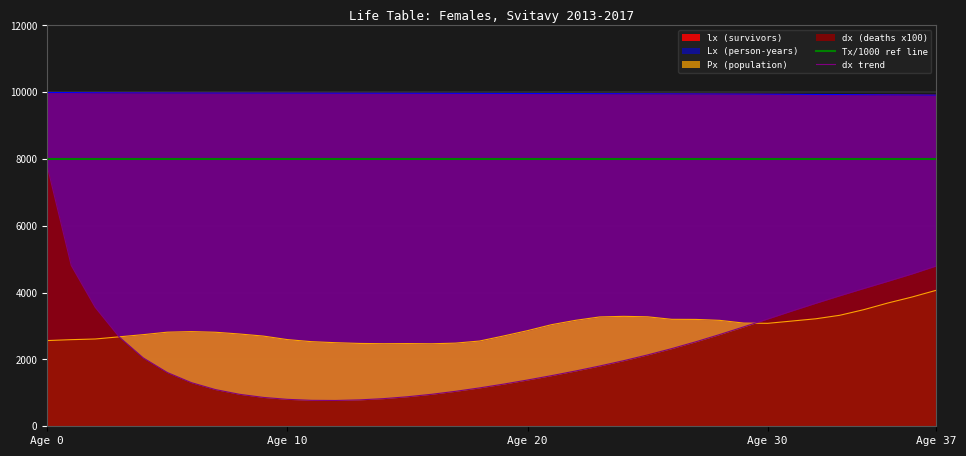

What is the difference between the highest and lowest values at Age 10?

9167.3